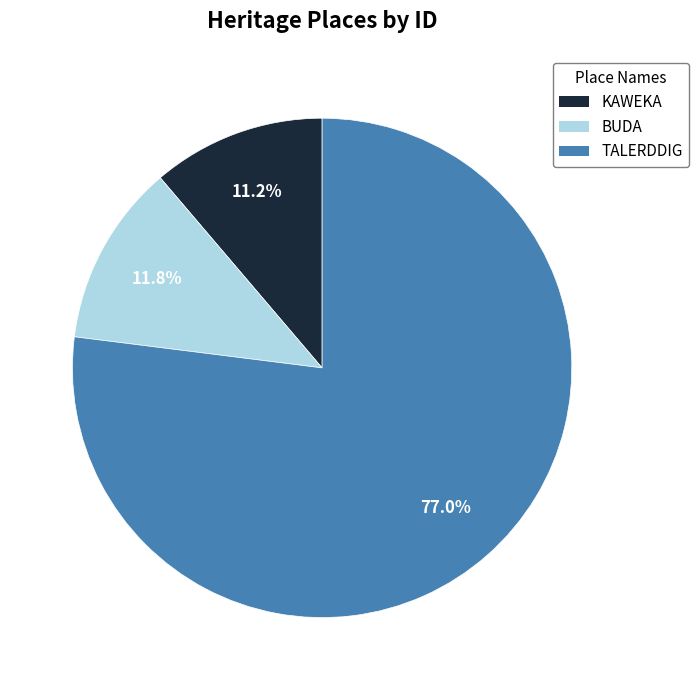

Which slice is the smallest?

KAWEKA